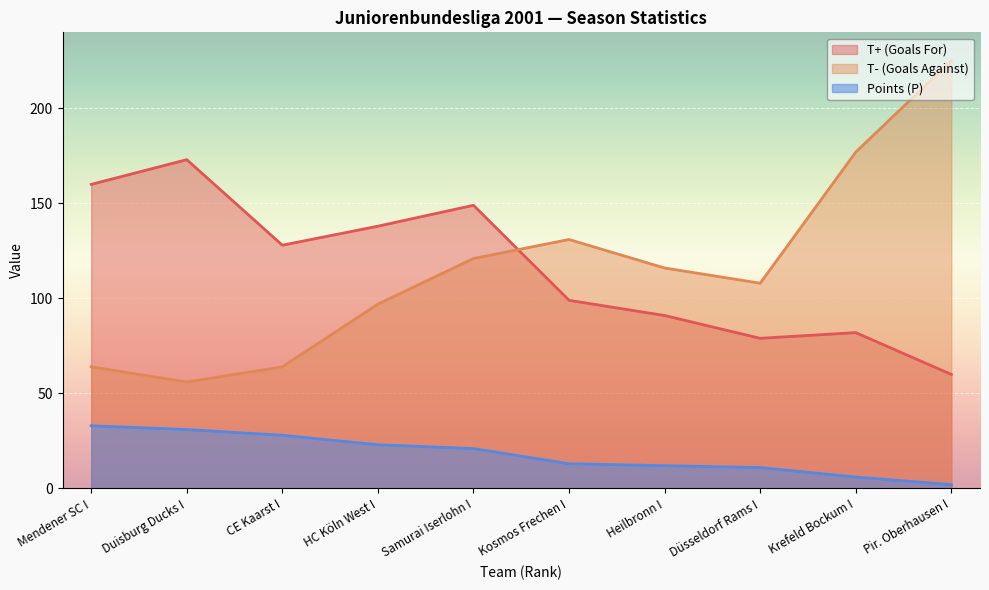

How many data points does each series have?

10